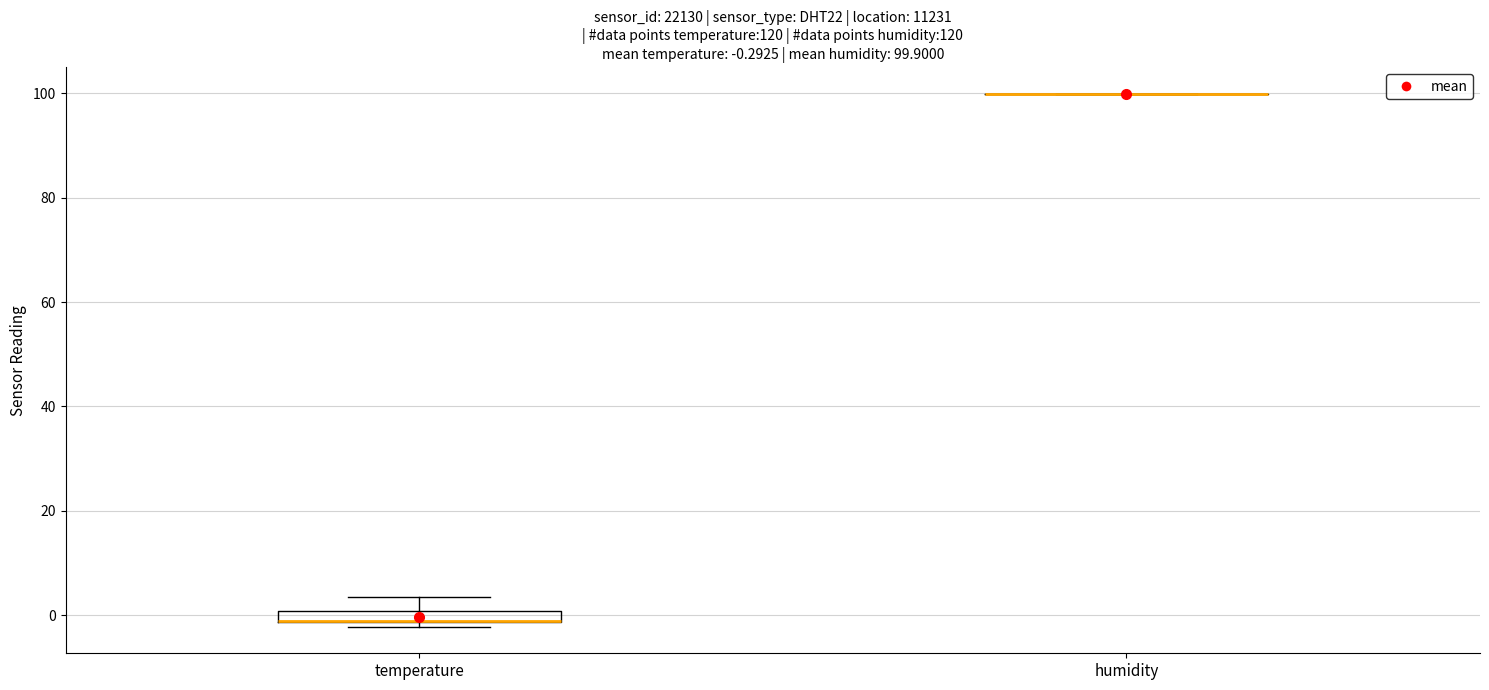

Which box is the tallest, from its lower edge to its upper edge?

temperature